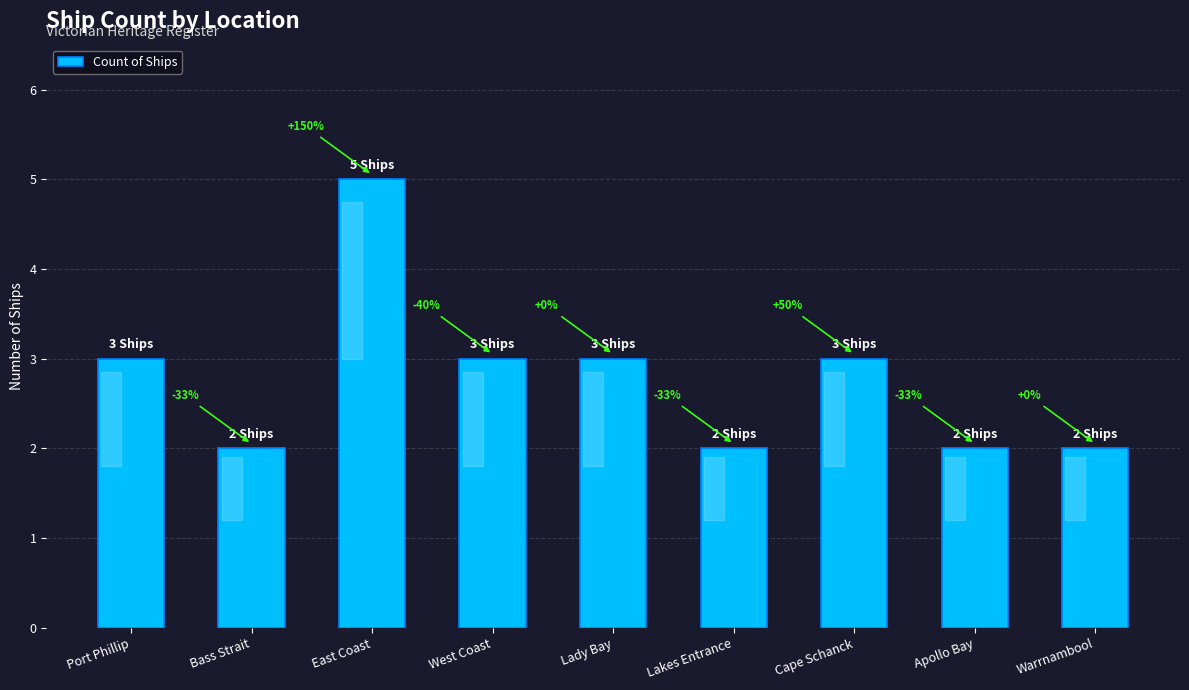

What is the sum of the values at West Coast and East Coast?

8